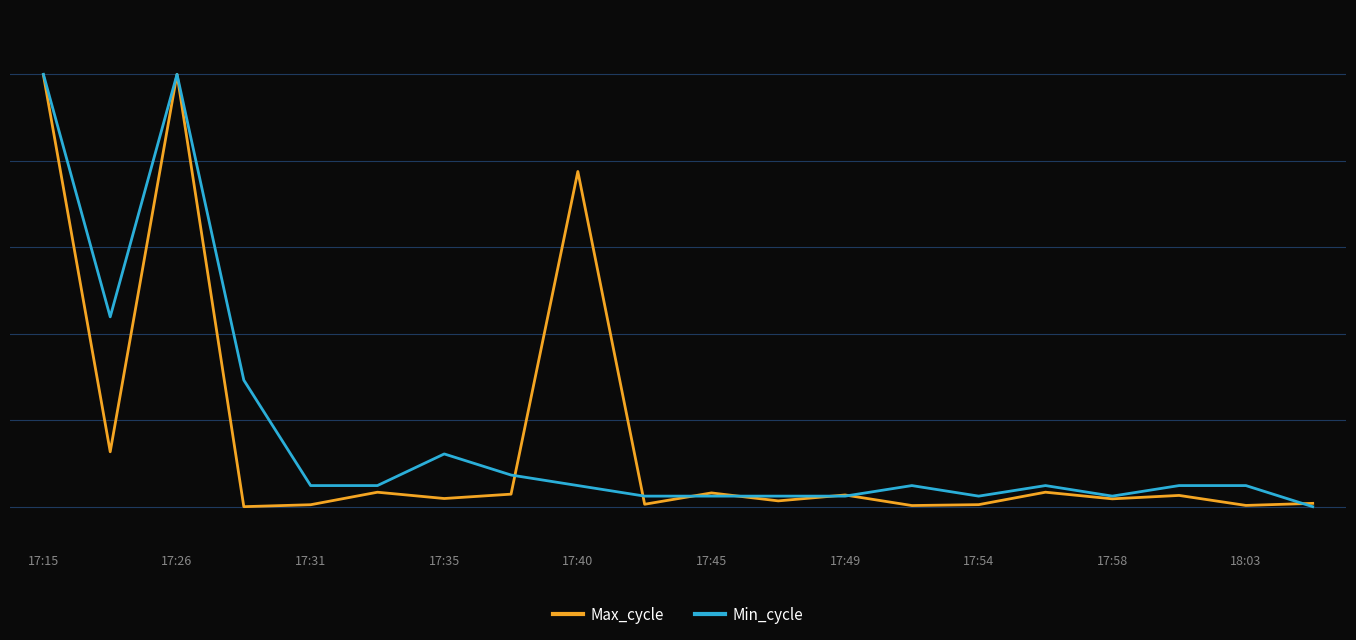

Reading left to right, extract all data points from this chart.

Max_cycle: 99.9	12.7	100.0	0.0	0.4	3.3	1.9	2.9	77.5	0.6	3.2	1.3	2.7	0.3	0.5	3.3	1.8	2.6	0.3	0.8
Min_cycle: 100.0	43.9	100.0	29.3	4.9	4.9	12.2	7.3	4.9	2.4	2.4	2.4	2.4	4.9	2.4	4.9	2.4	4.9	4.9	0.0